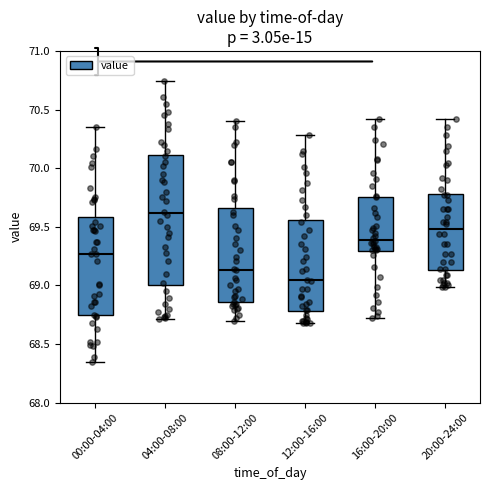

Where is the lower edge of the box for 08:00-12:00 on the y-axis? The values are not printed on the chart, so give them approximately, as read against the axis.

68.85